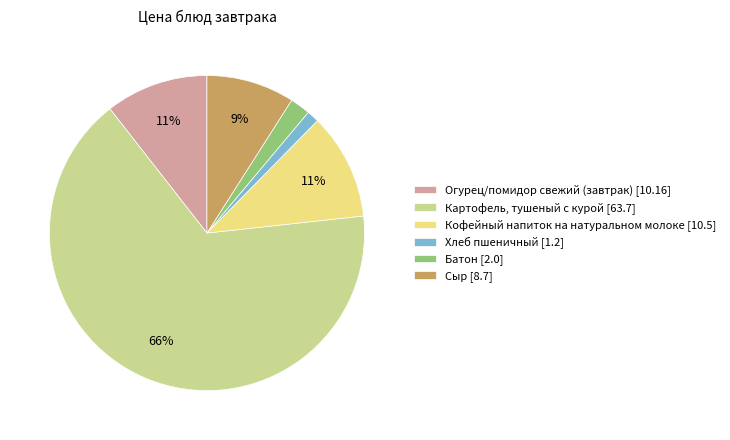

Do Хлеб пшеничный [1.2] and Батон [2.0] together represent more than half of the pie?

No